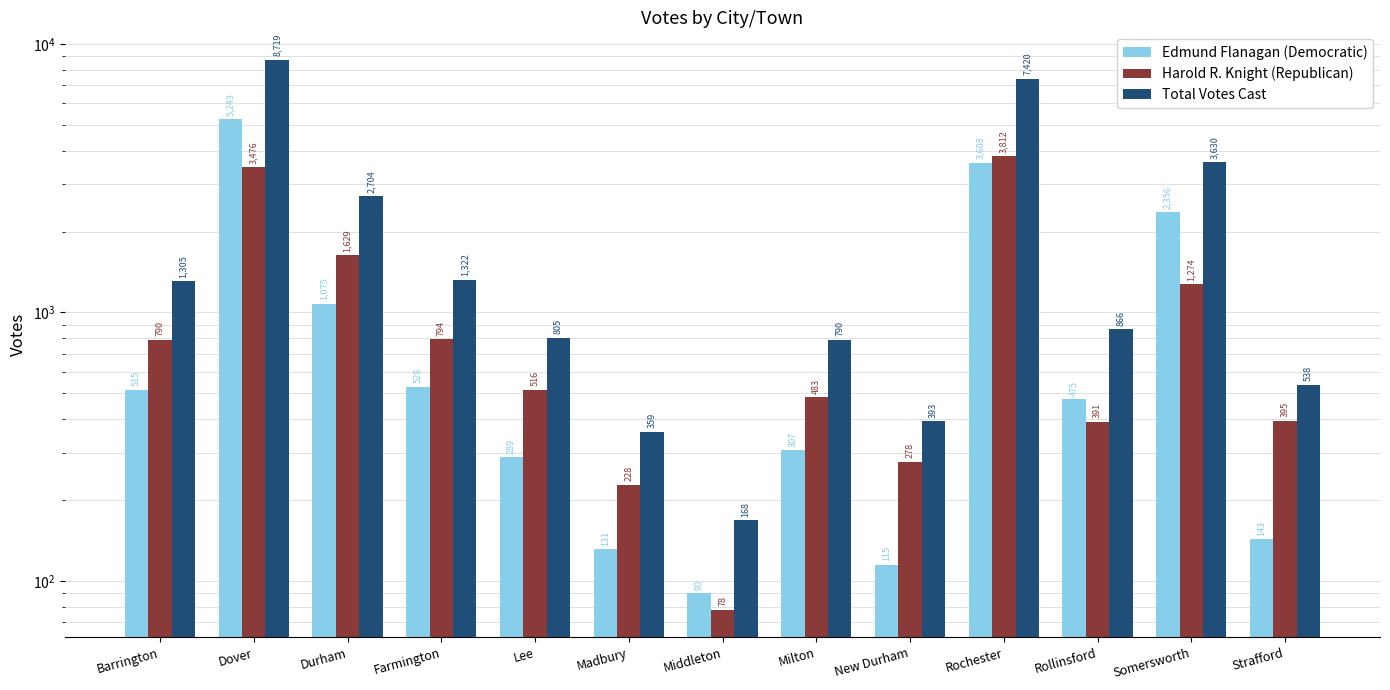

What is the label of the 11th bar from the left?

Rollinsford